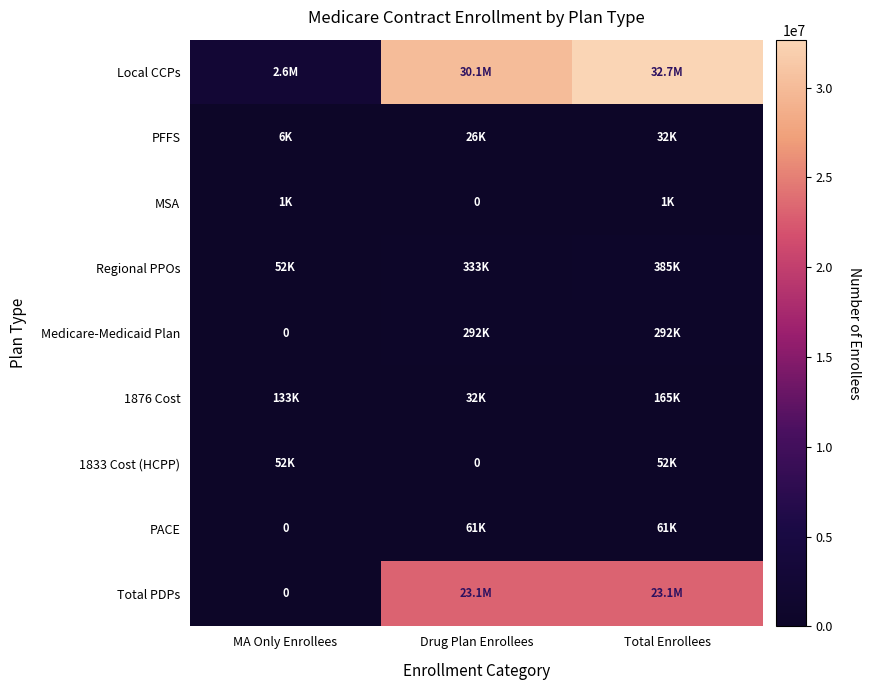

Rank the categories by 1876 Cost value from highest to lowest.

Total Enrollees, MA Only Enrollees, Drug Plan Enrollees